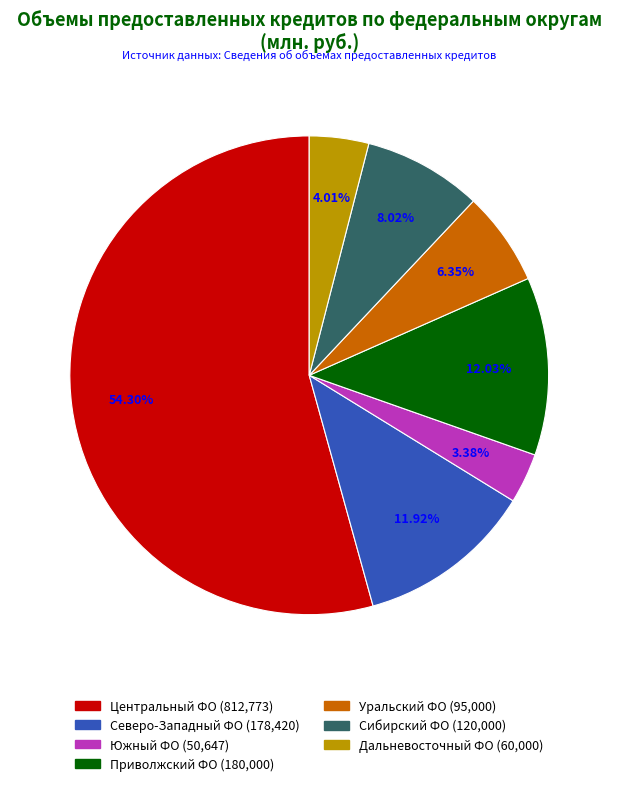

Is there a majority slice in this chart?

Yes